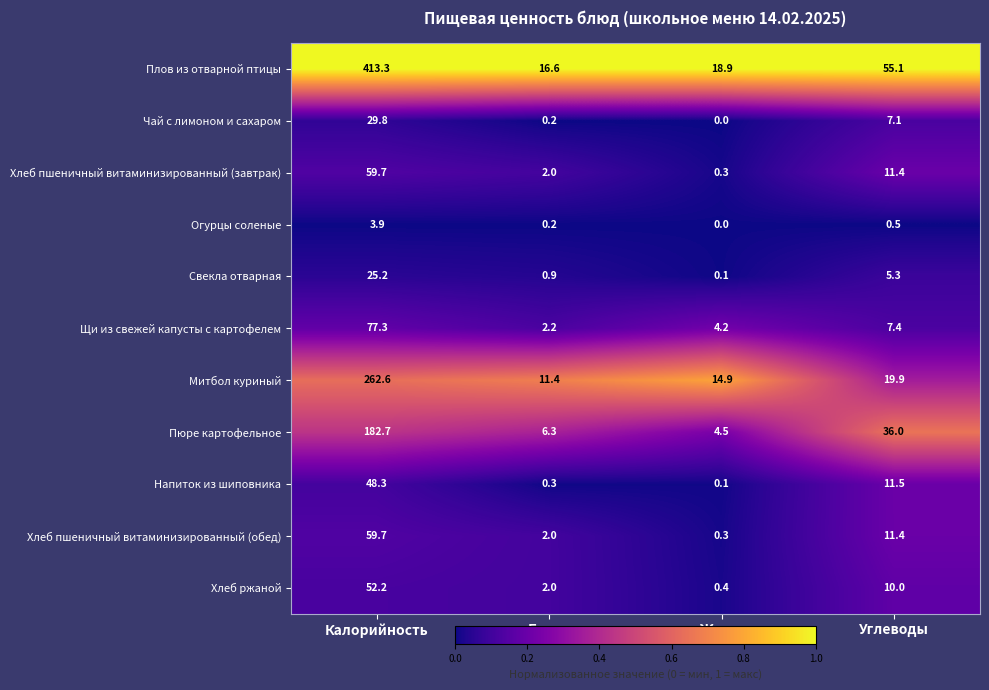

Which label corresponds to the largest value in the chart?

Калорийность